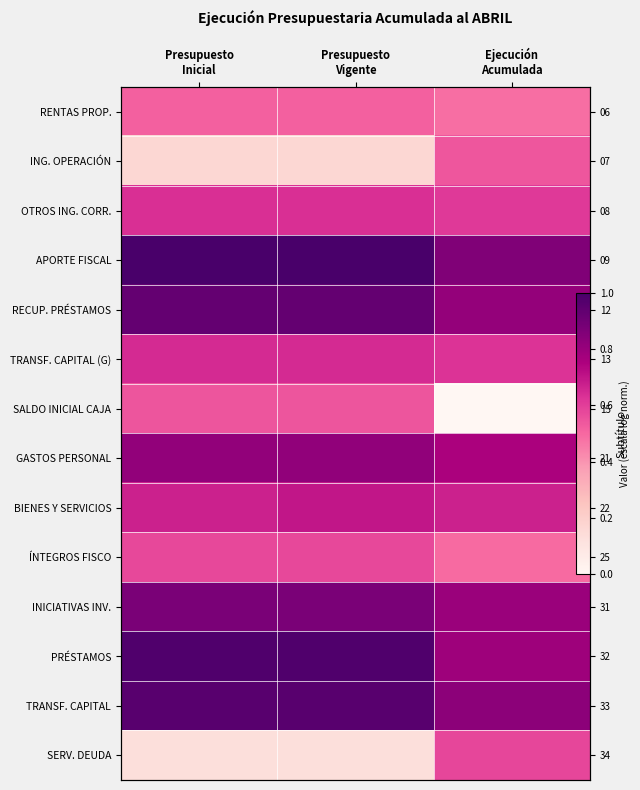

List the series in order of their peak value, highest first.

APORTE FISCAL, PRÉSTAMOS, TRANSF. CAPITAL, RECUP. PRÉSTAMOS, INICIATIVAS INV., GASTOS PERSONAL, BIENES Y SERVICIOS, TRANSF. CAPITAL (G), OTROS ING. CORR., SERV. DEUDA, ÍNTEGROS FISCO, SALDO INICIAL CAJA, ING. OPERACIÓN, RENTAS PROP.